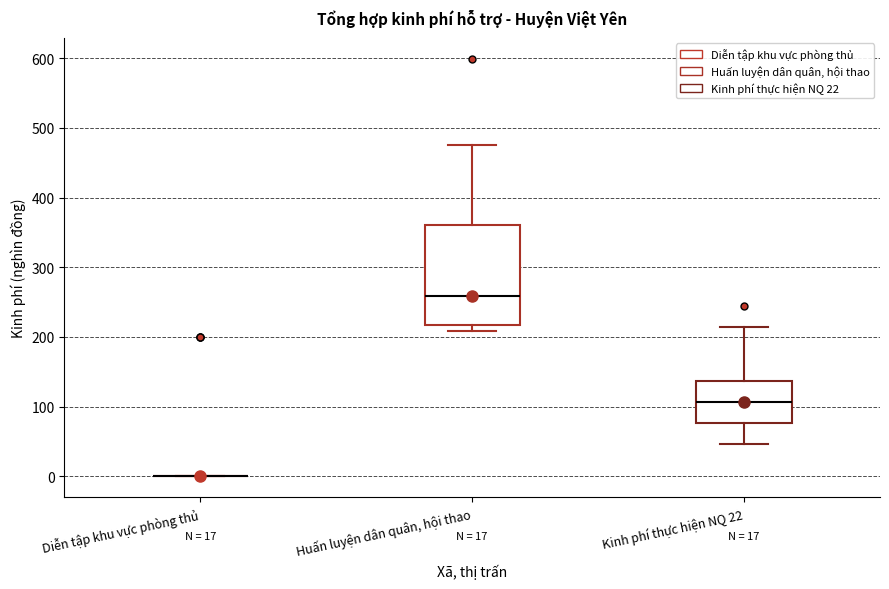

Which box is the tallest, from its lower edge to its upper edge?

Huấn luyện dân quân, hội thao